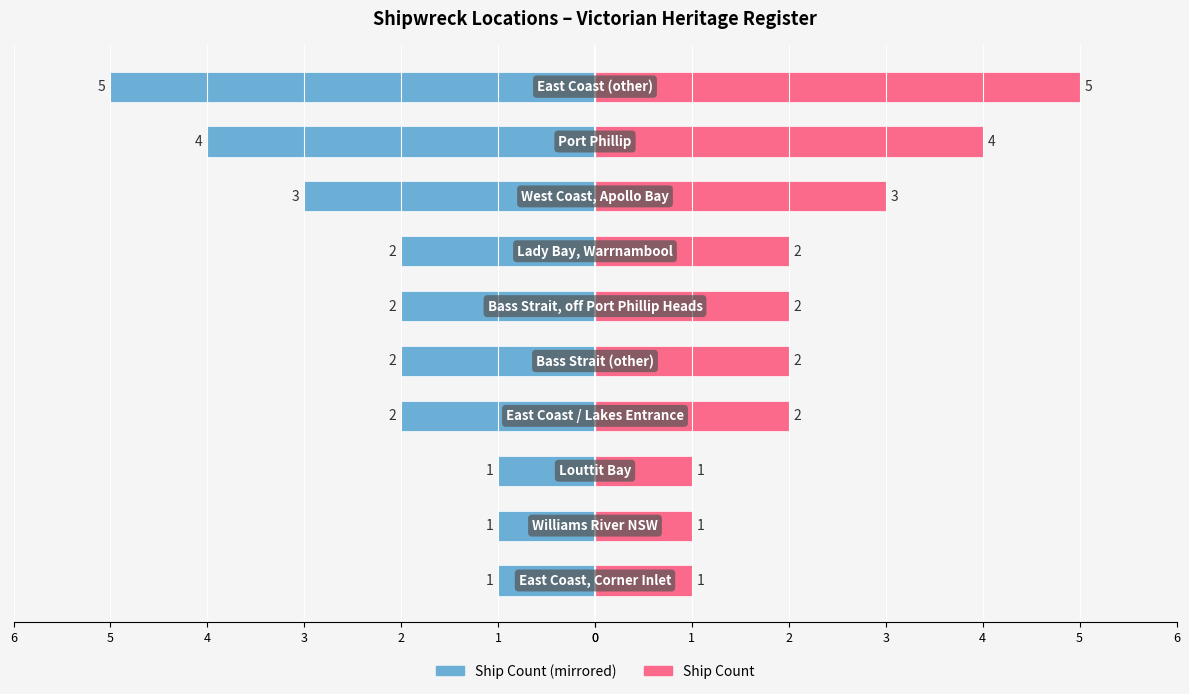

Is it true that Ship Count (right) equals 2 at 2?

False